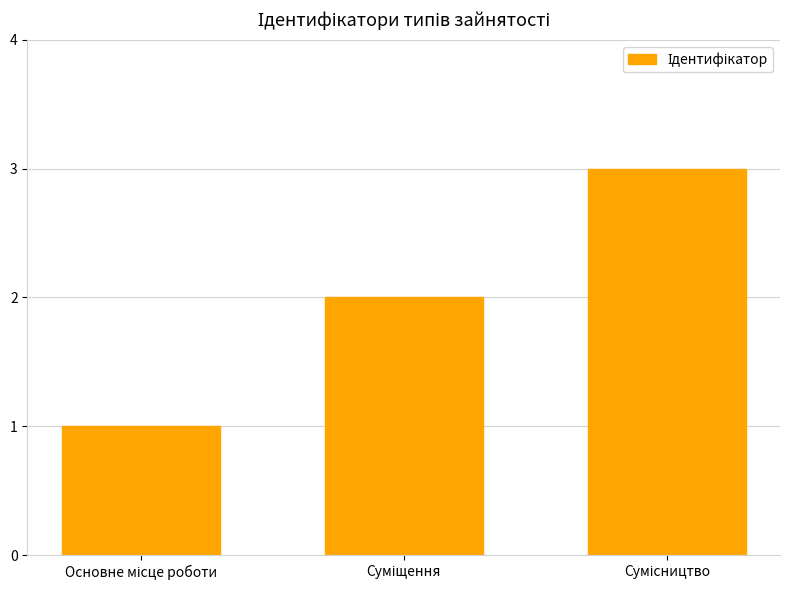

What is the average value?

2